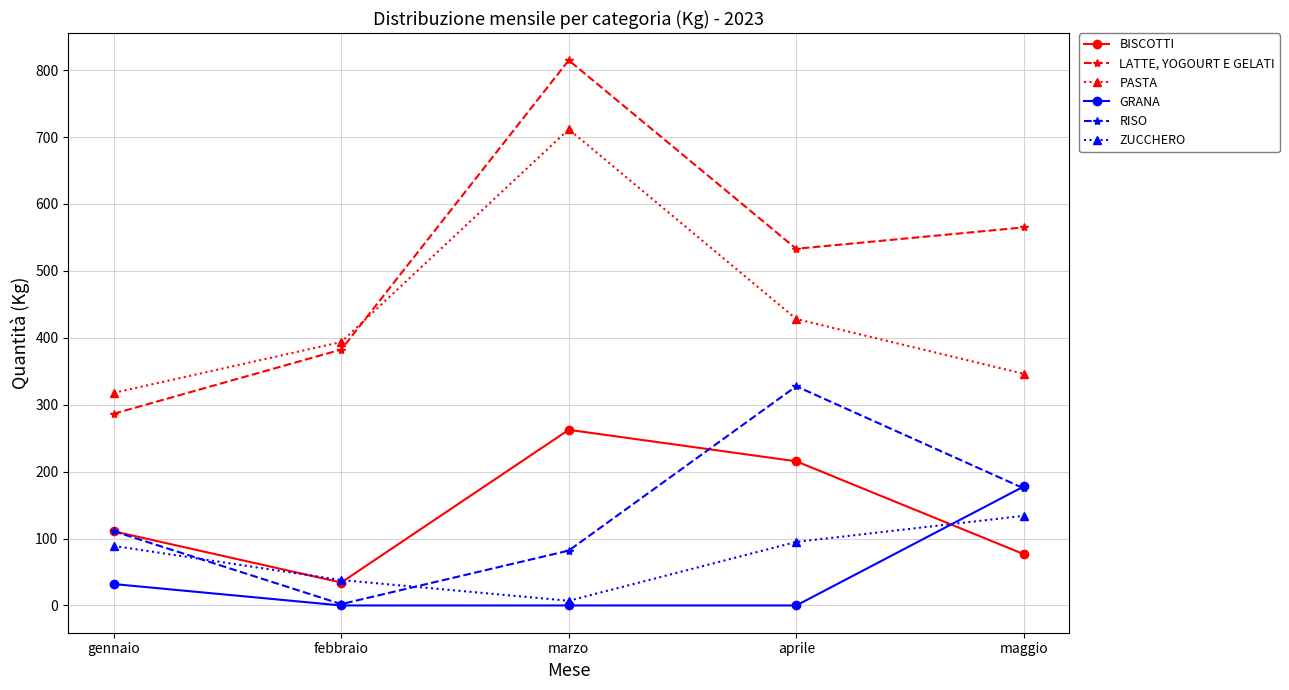

The ZUCCHERO series shows 134.0 at maggio. True or false?

True